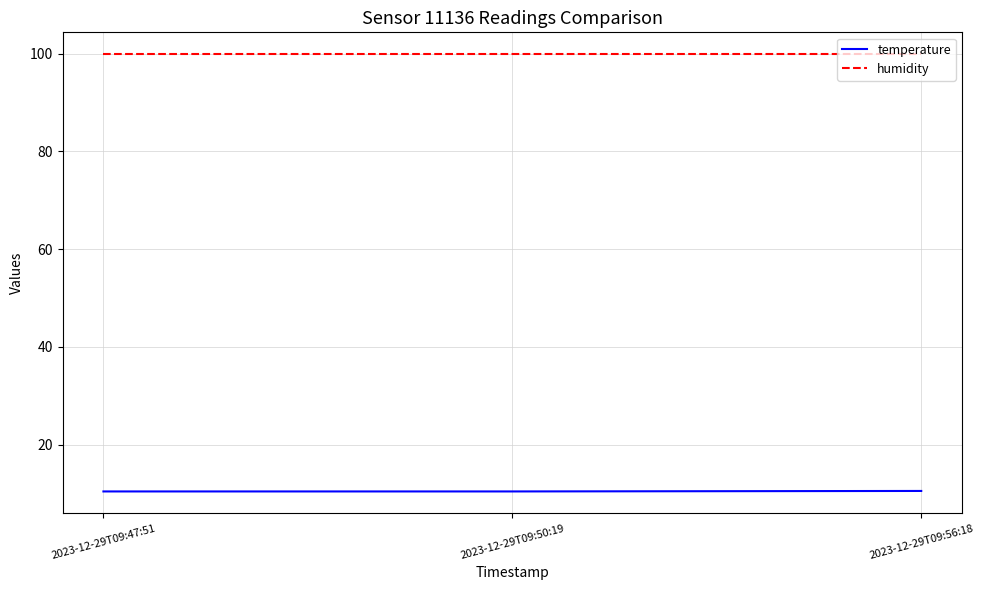

What is the sum of the temperature values at 2023-12-29T09:50:19 and 2023-12-29T09:56:18?

20.9